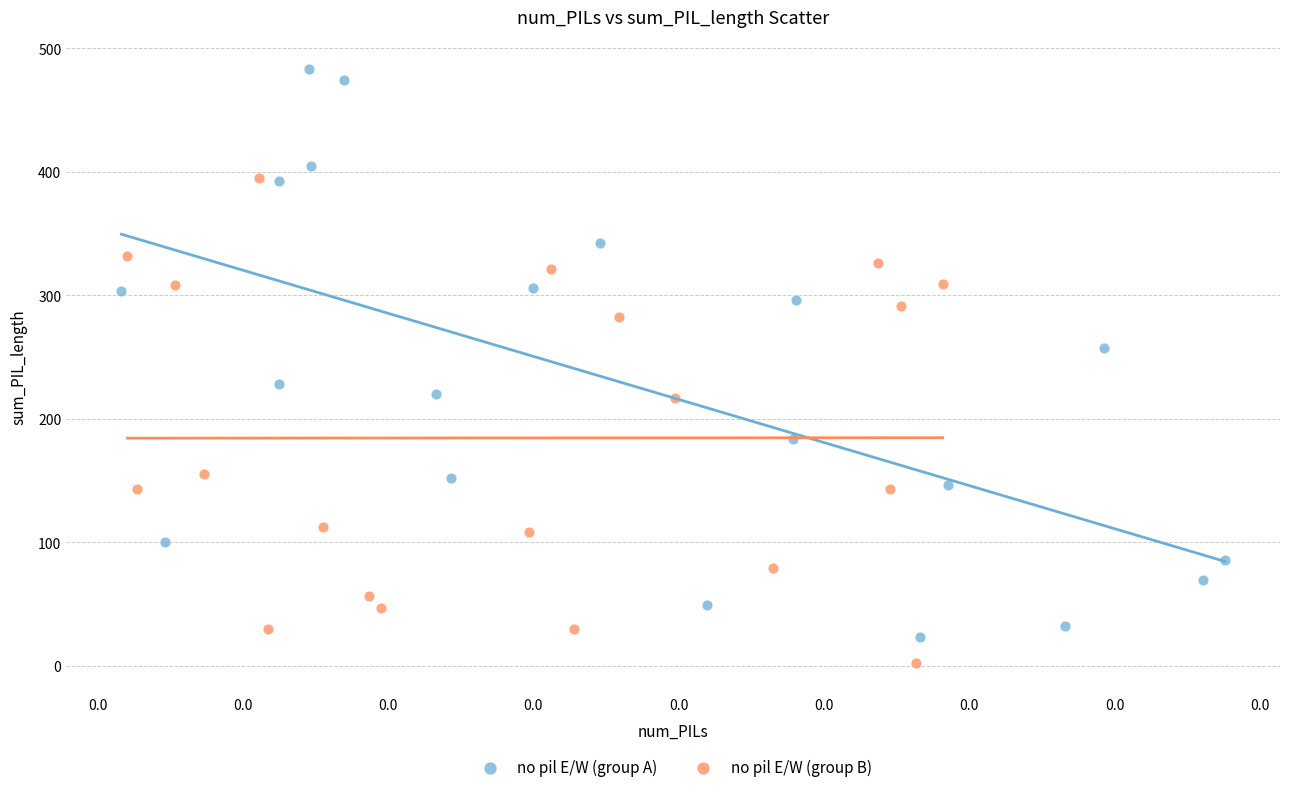

What are all the series names shown in the legend?

no pil E/W (group A), no pil E/W (group B)